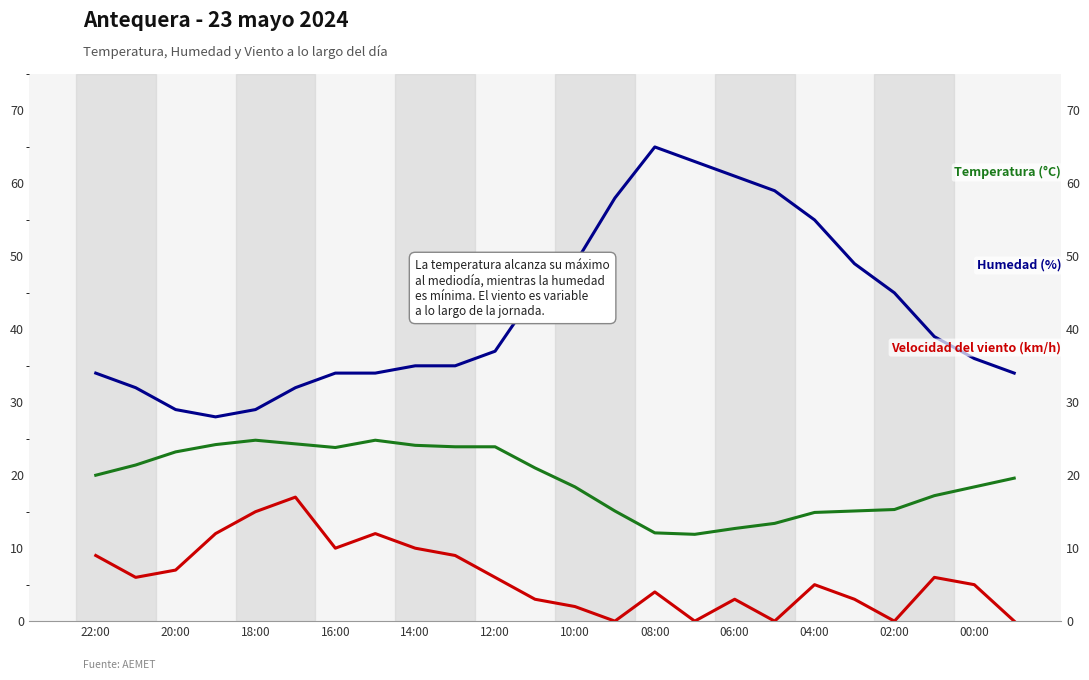

Which series has the widest spread of values?

Humedad (%)